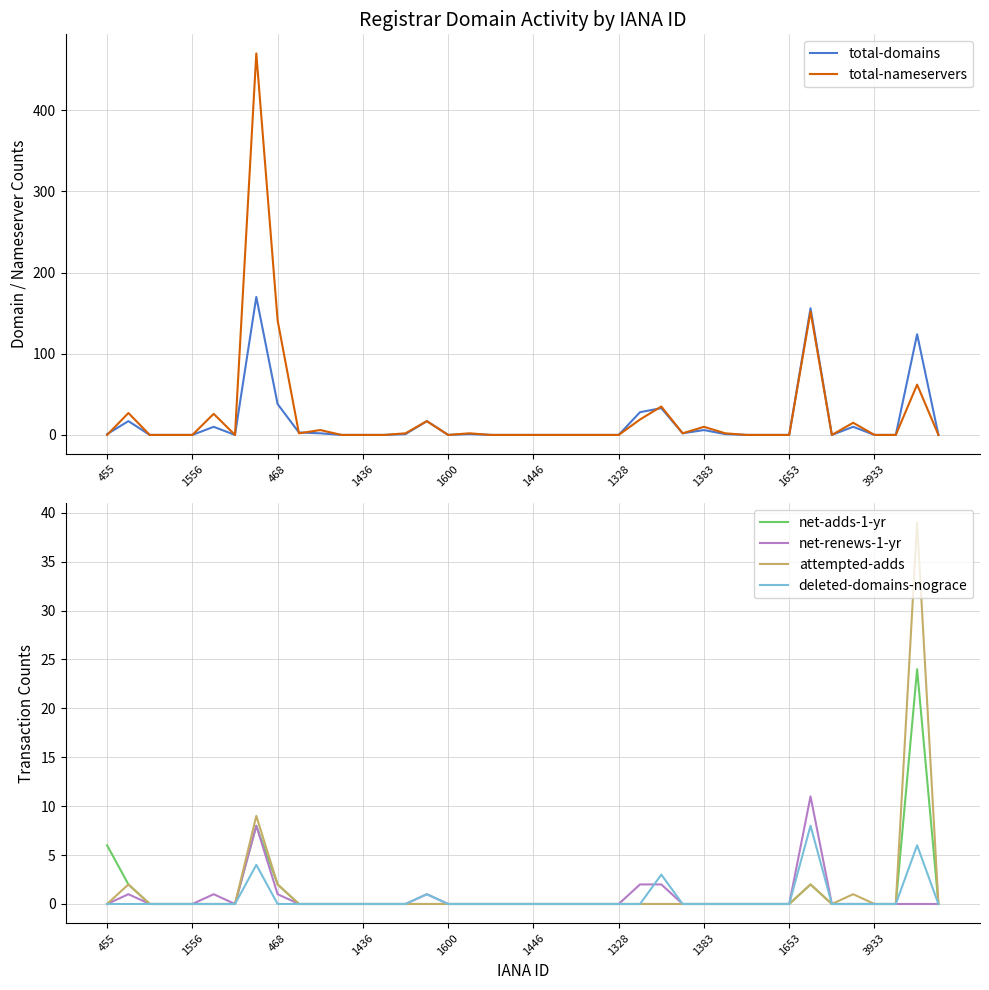

Does the chart display data point markers on the line(s)?

No